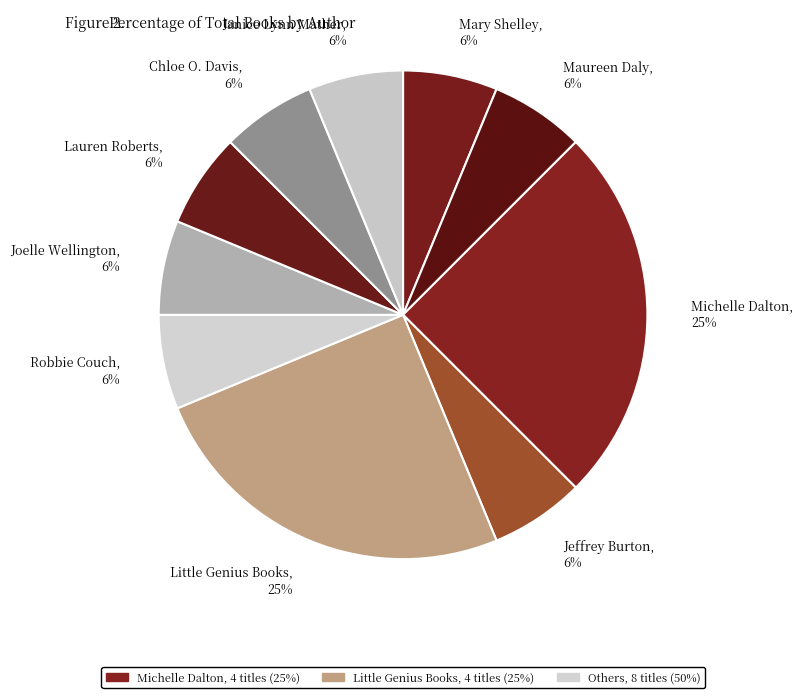

Count the number of slices in the pie.

10